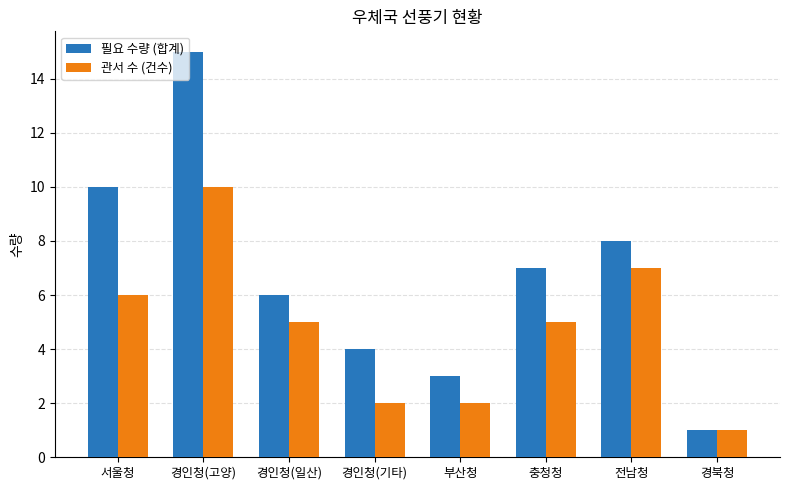

Read the 필요 수량 (합계) value at 경인청(일산).

6